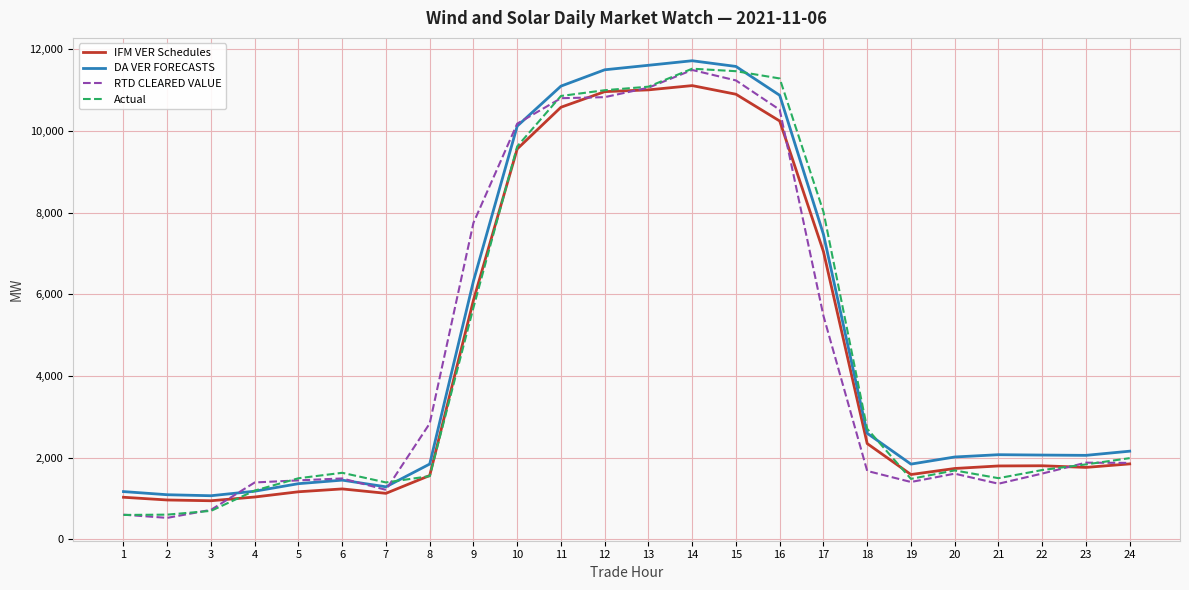

Count the number of categories in the chart.

24